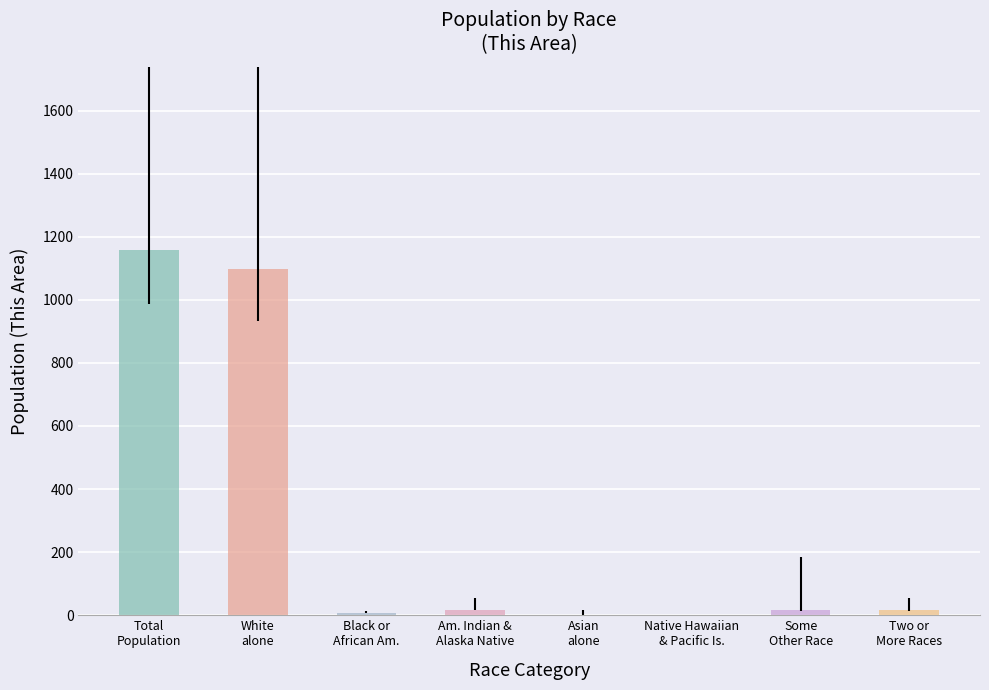

What is the greatest value displayed?

1159